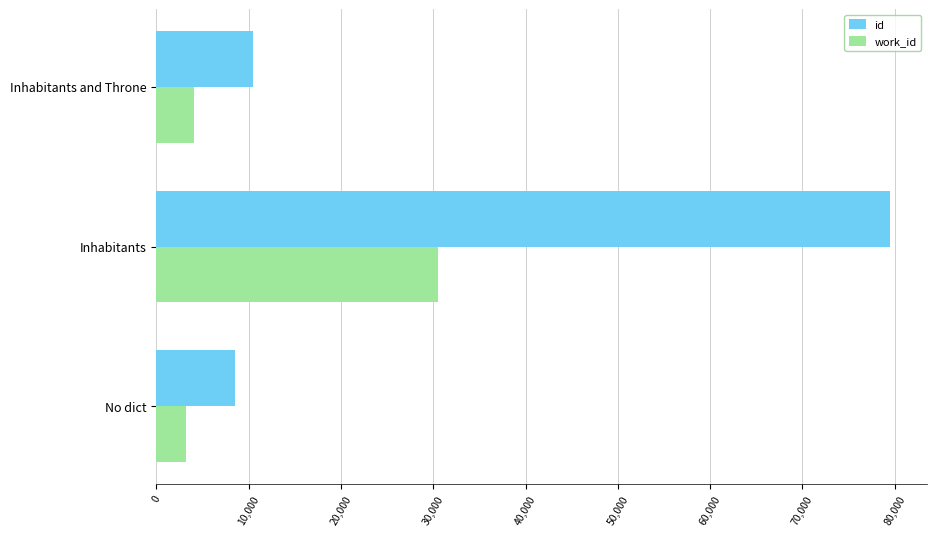

At which label is work_id closest to 16894?

Inhabitants and Throne